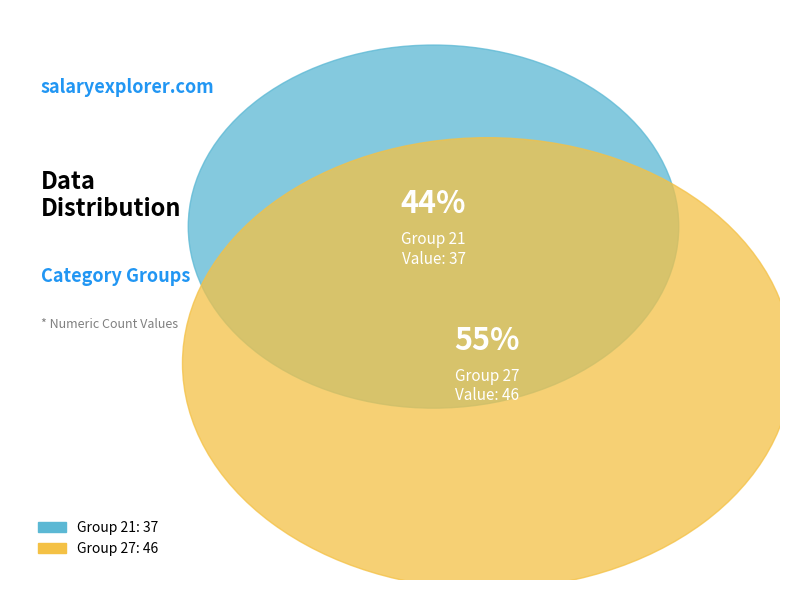

How many segments does this pie chart have?

2